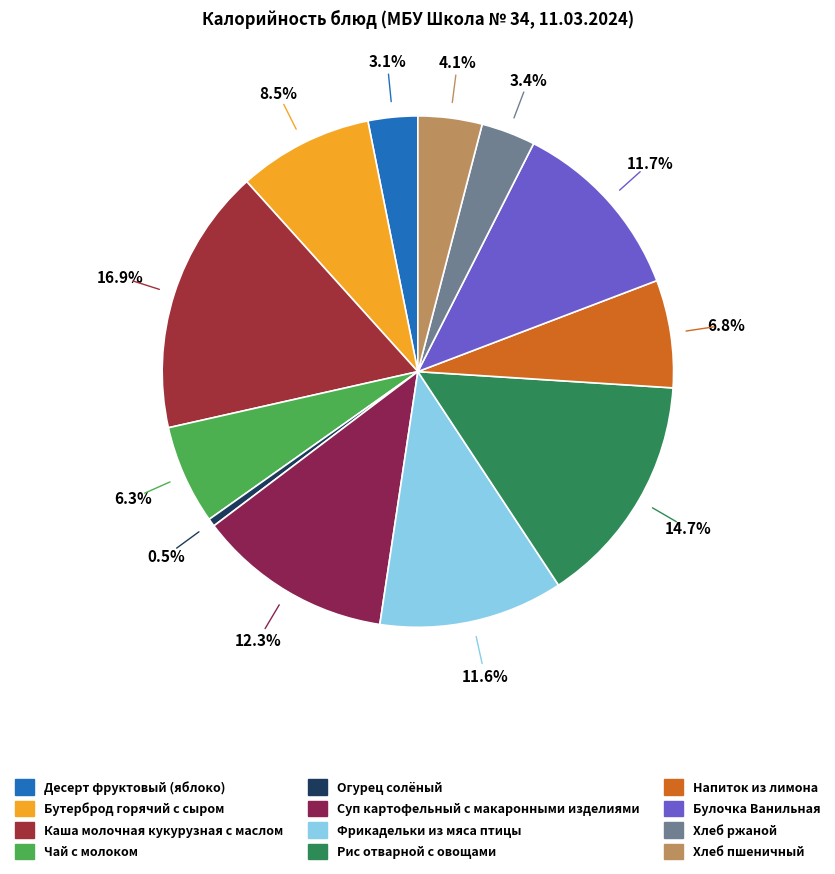

What is the largest slice in the pie chart?

Каша молочная кукурузная с маслом